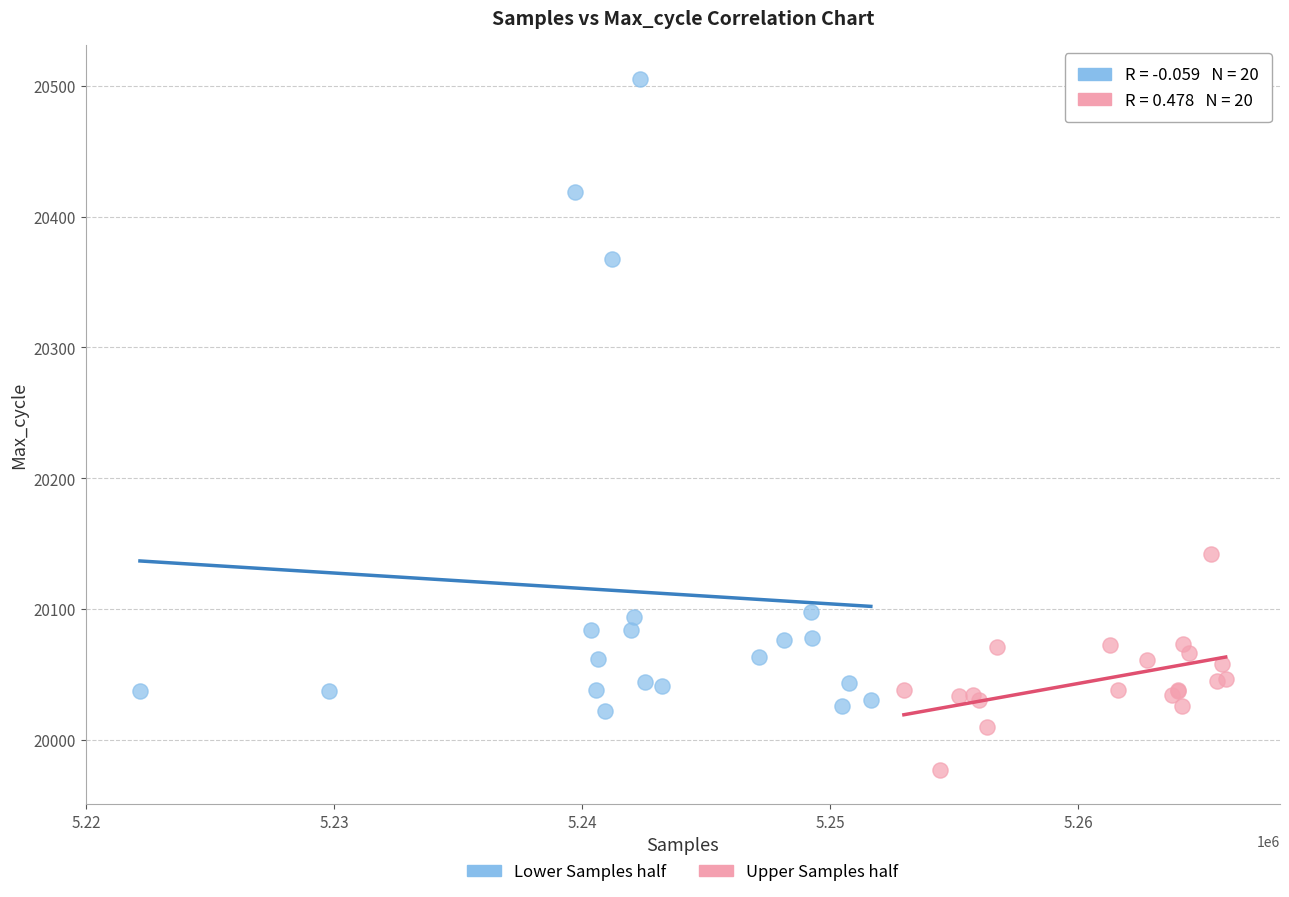

Which series has the widest spread of Y values?

Lower Samples half